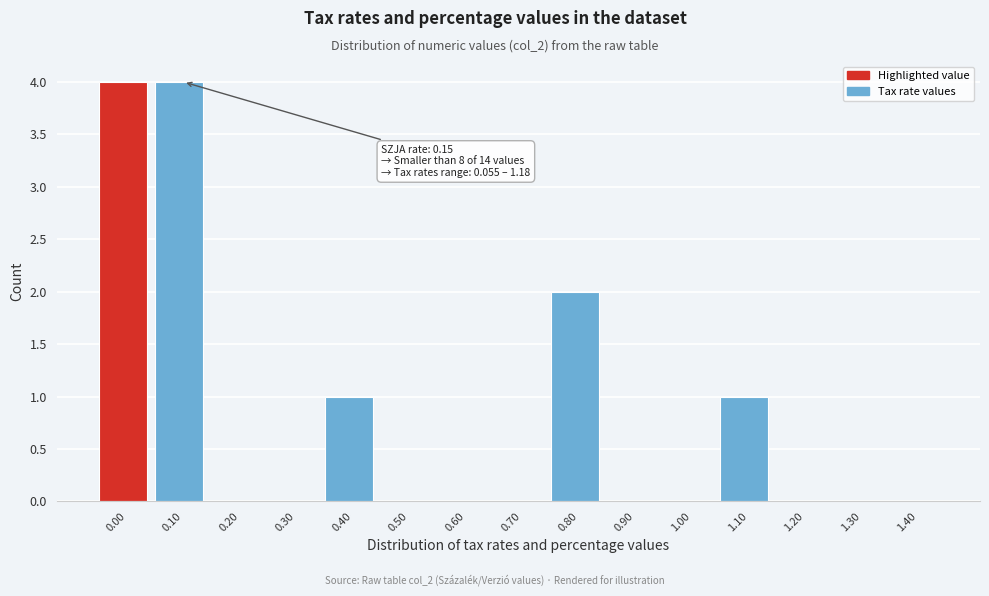

Which has a higher value, 0.90 or 0.40?

0.40